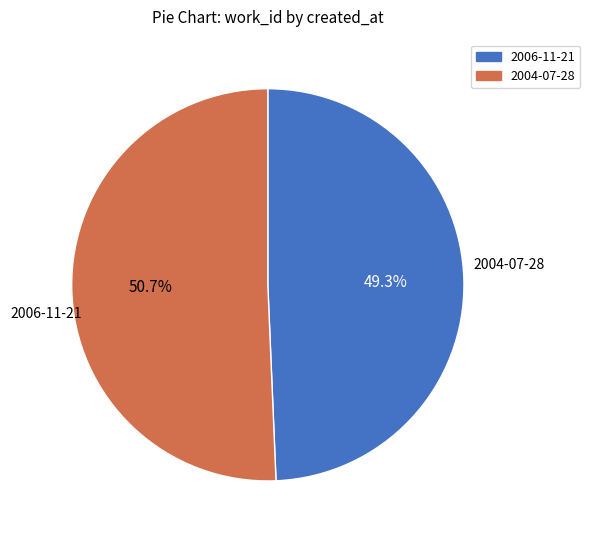

How many segments does this pie chart have?

2